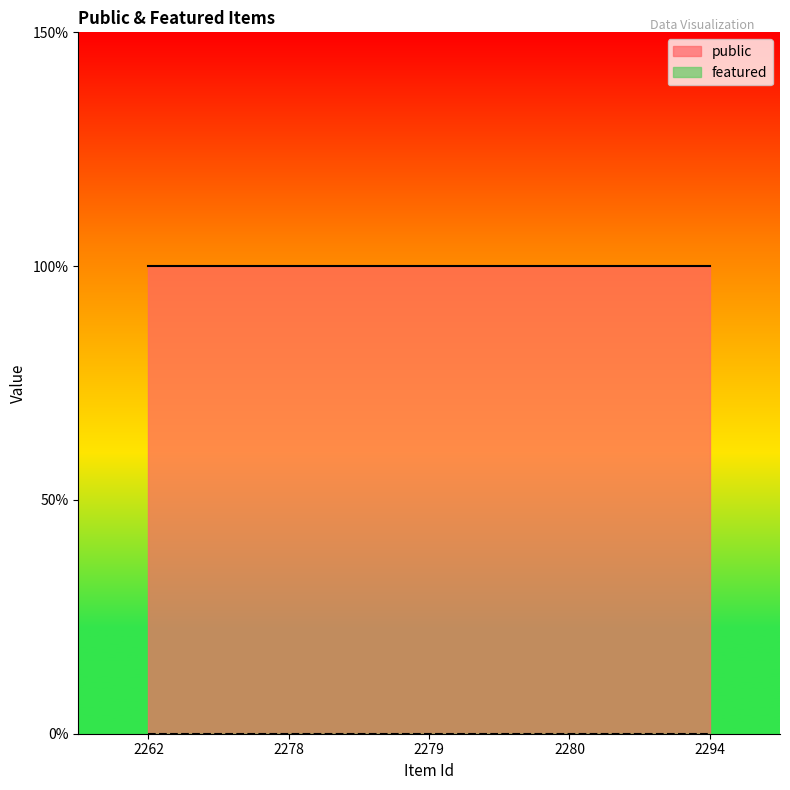

True or false: public and featured cross at least once.

False